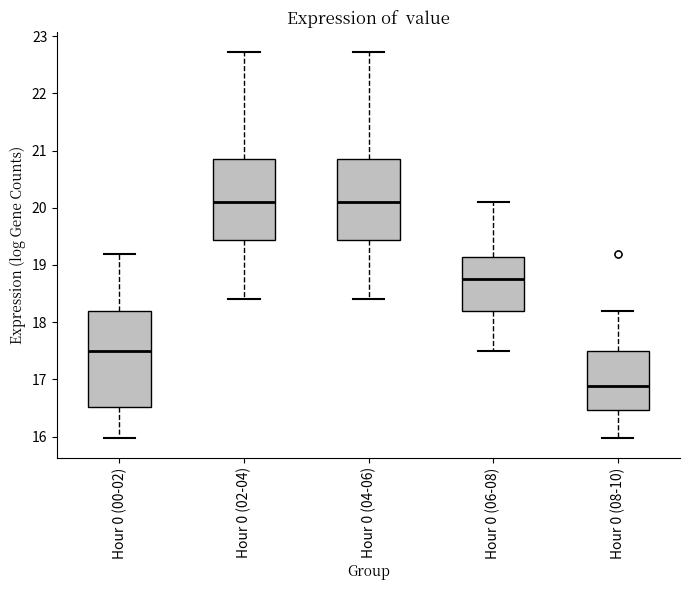

Where is the lower edge of the box for Hour 0 (08-10) on the y-axis? The values are not printed on the chart, so give them approximately, as read against the axis.

16.5